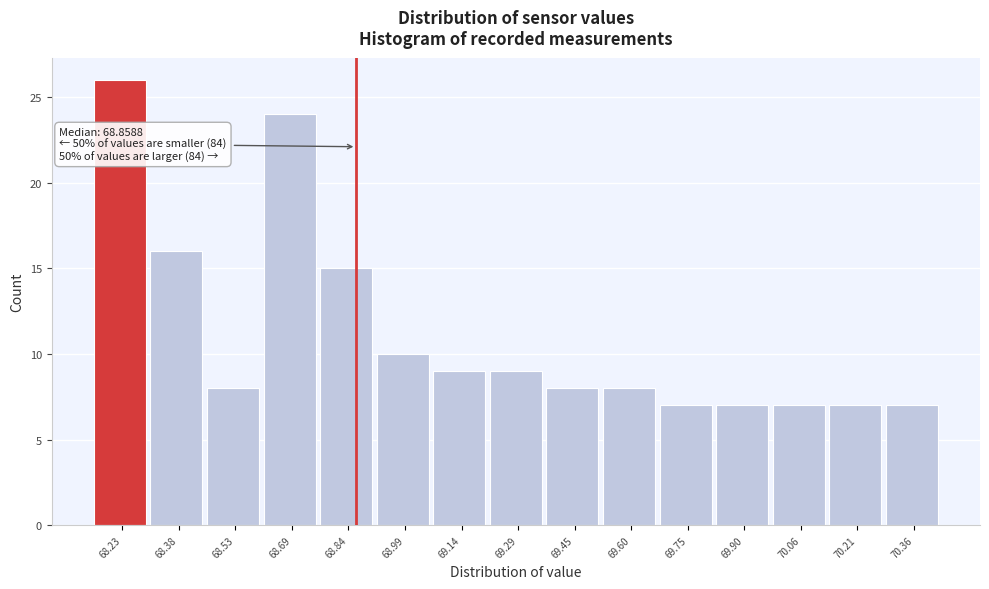

Over which range of the x-axis is the bar tallest?

68.16 to 68.30